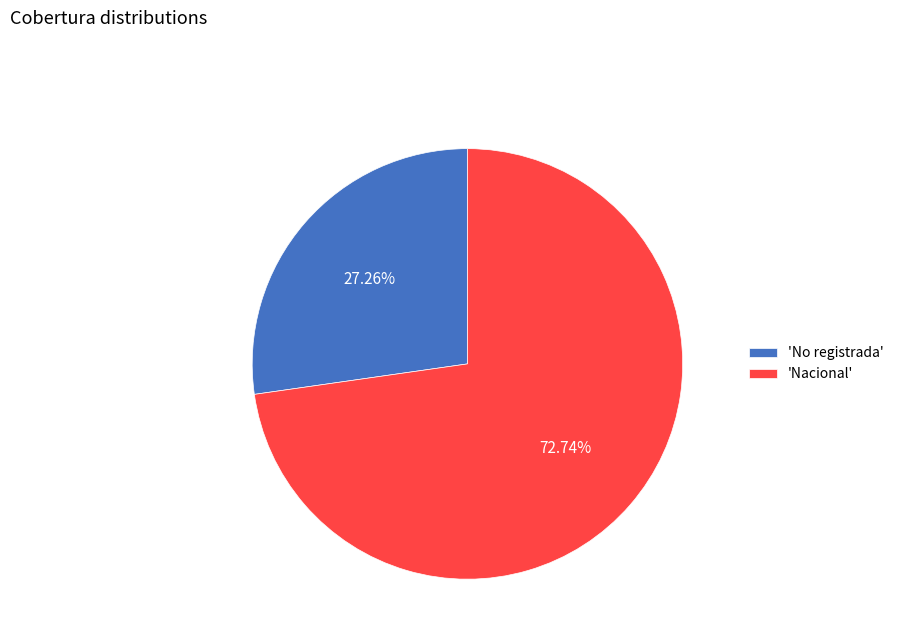

Which category accounts for the majority?

'Nacional'